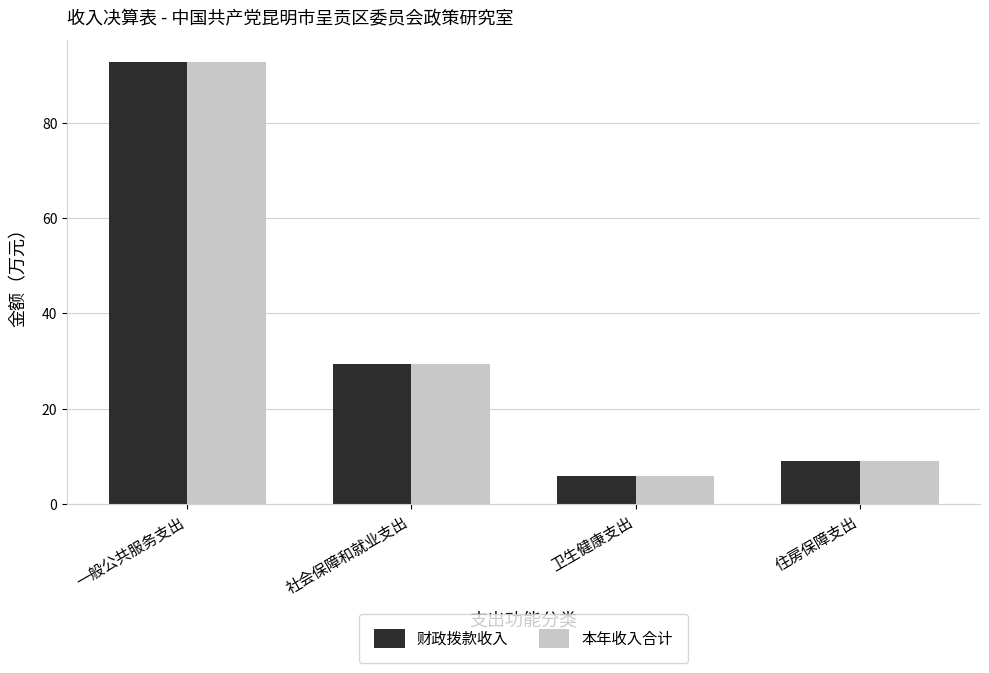

How many values in the 财政拨款收入 series are below 29?

2